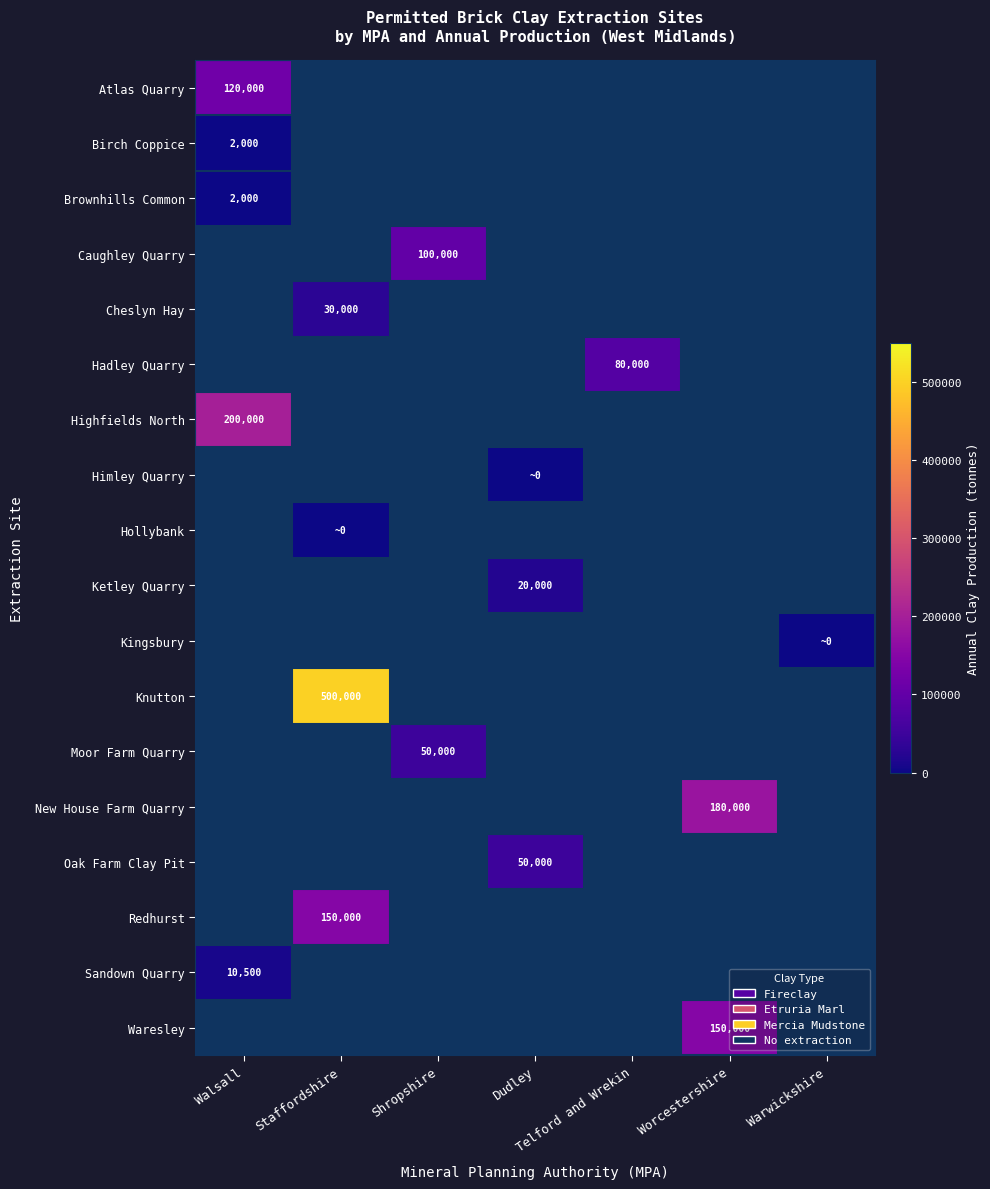

True or false: Waresley has a value of 229121 at Worcestershire.

False